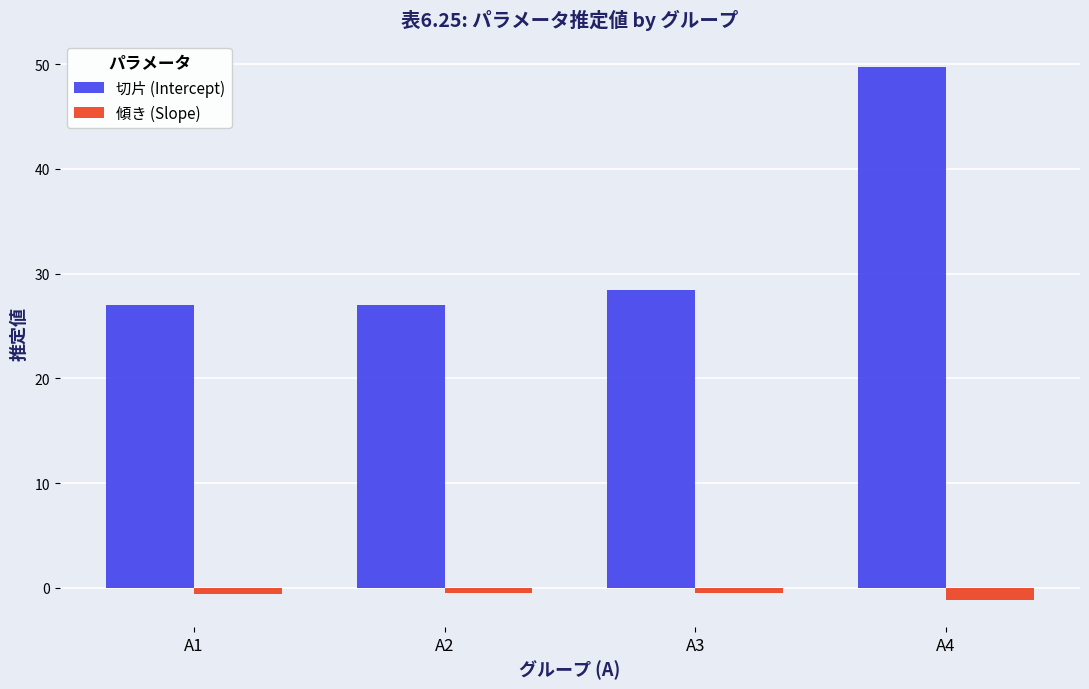

Rank the series by their average value, from lowest to highest.

傾き (Slope), 切片 (Intercept)